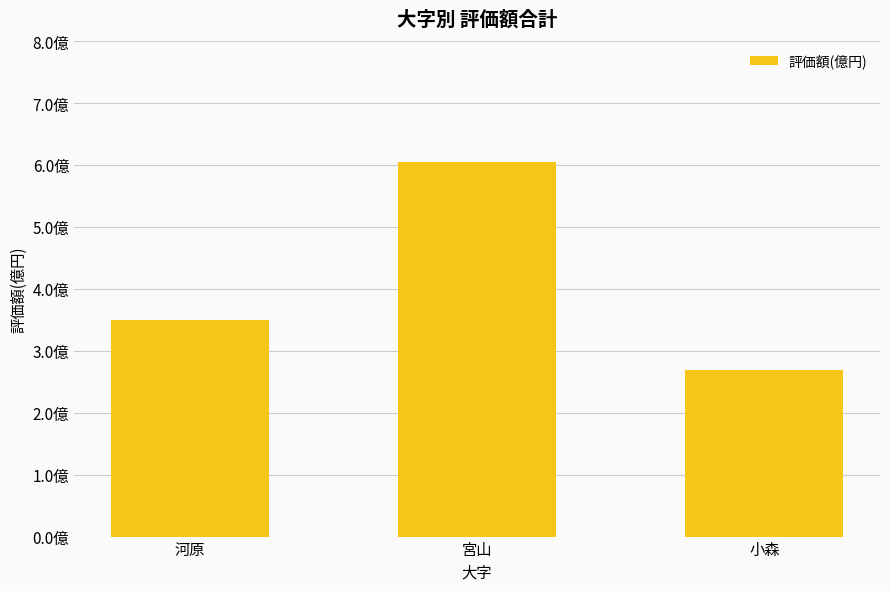

Are the bars horizontal?

No